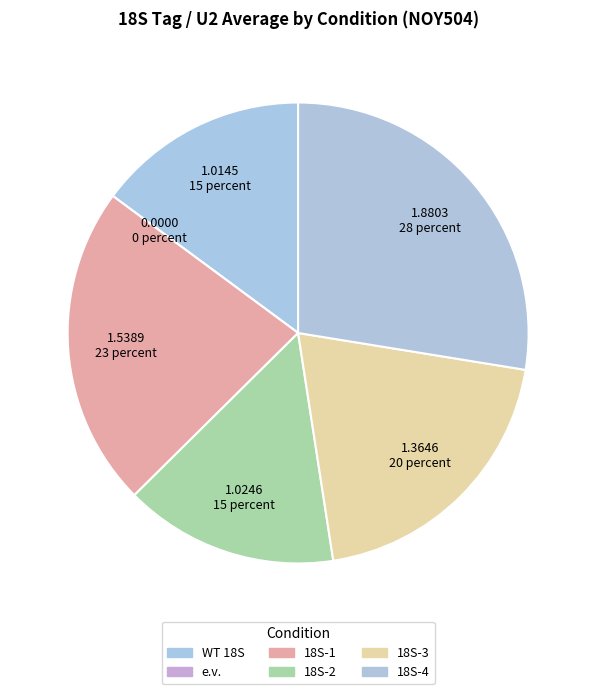

To the nearest percent, what is the average slice percentage?

17%